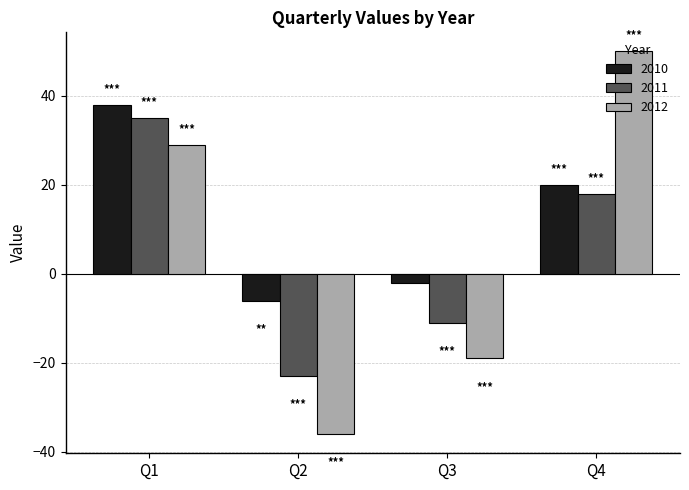

How many bars are there in total?

12